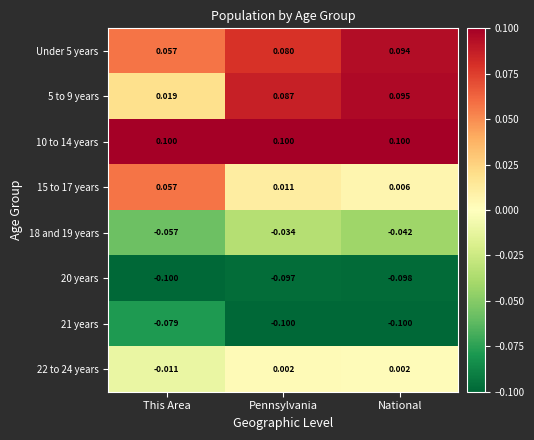

Which series has the largest total across all categories?

10 to 14 years